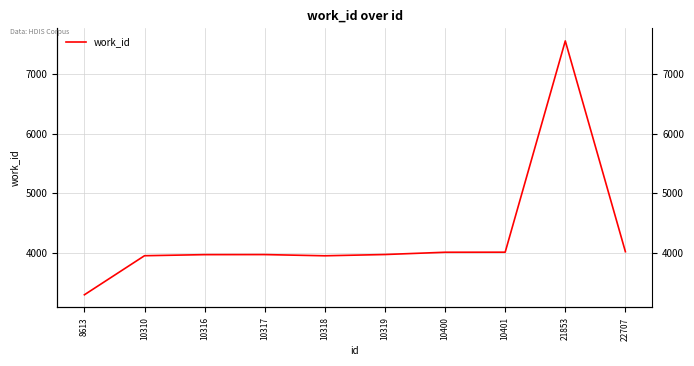

Approximately how many times larger is the value at 10317 compared to 10310?

1.0